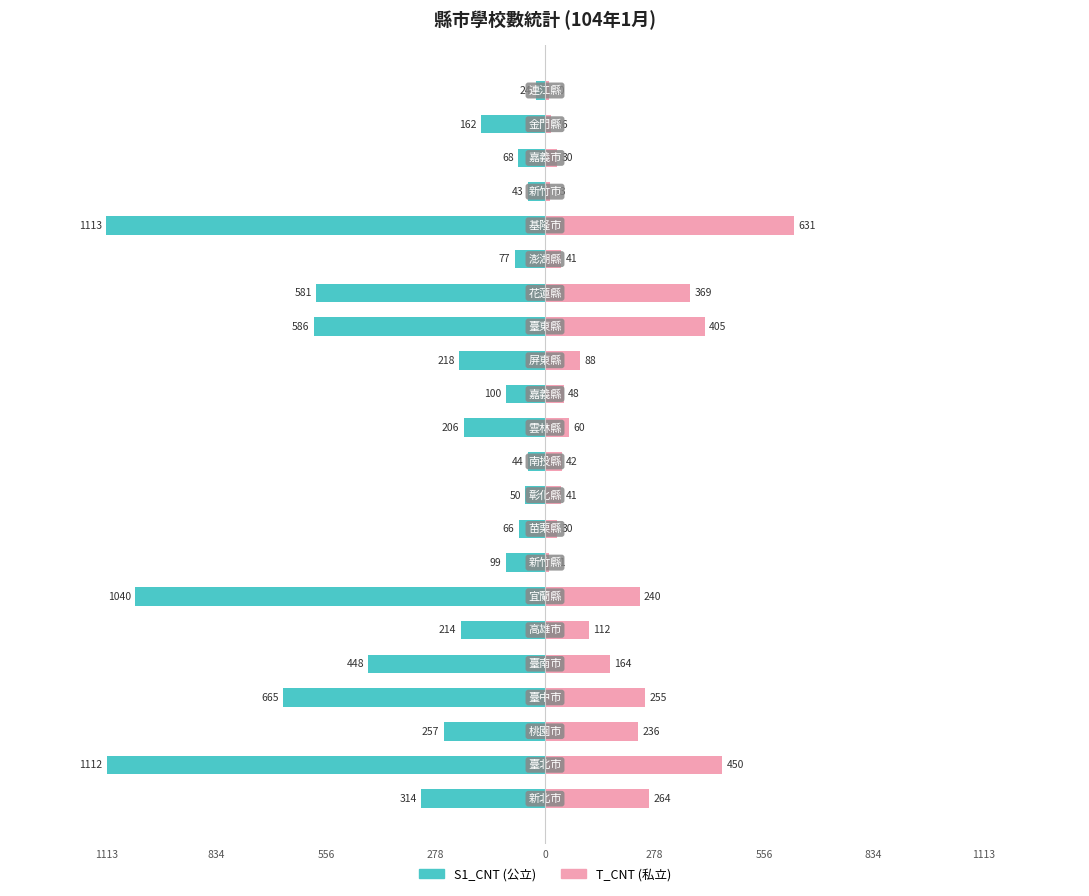

What are all the series names shown in the legend?

S1_CNT, T_CNT